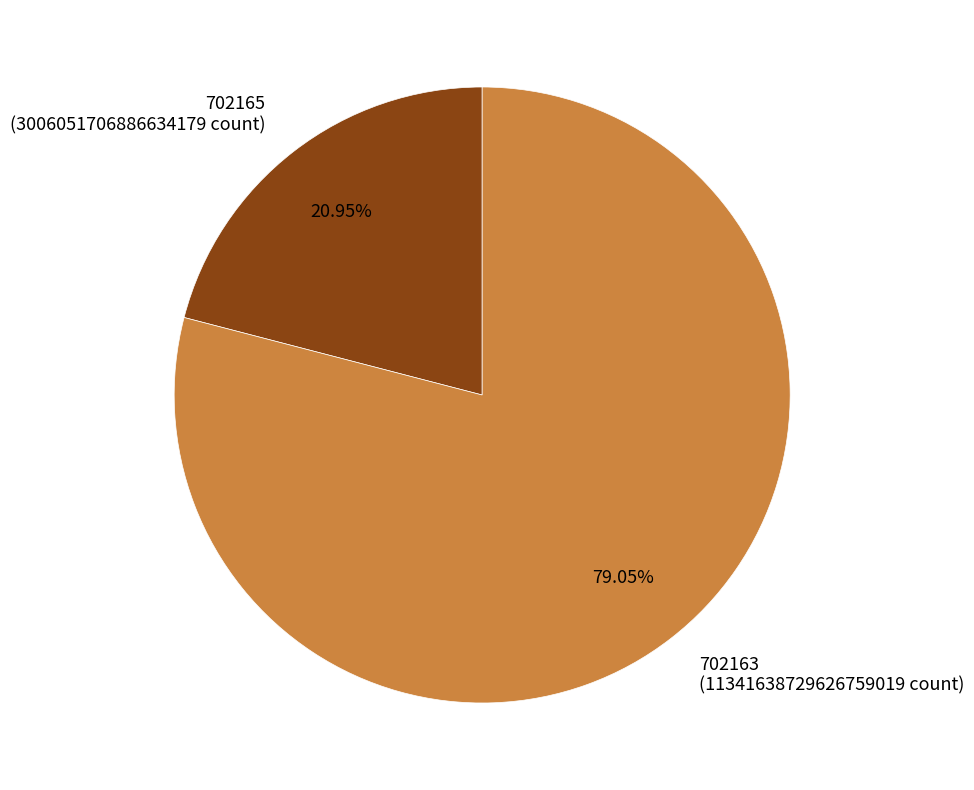

Which slice is the smallest?

702165